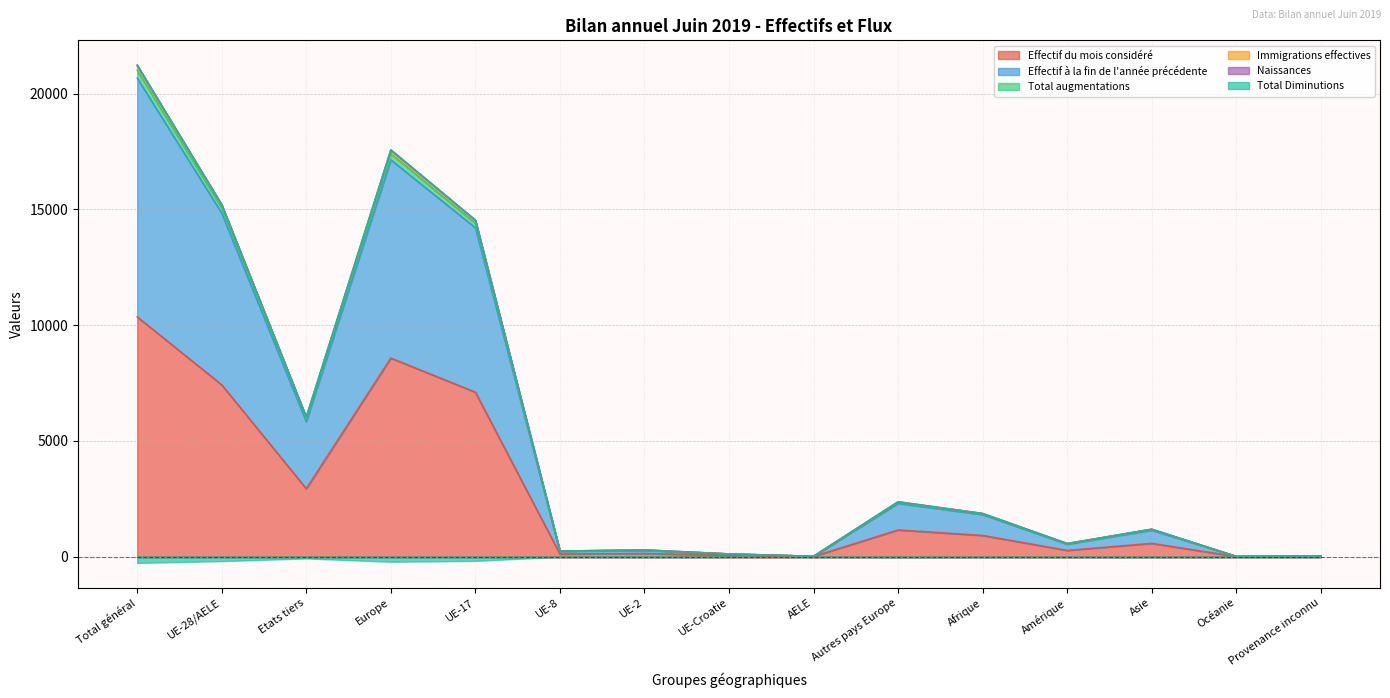

Reading left to right, transcribe all the data shown in this chart.

Effectif du mois considéré: Total général=10360	UE-28/AELE=7424	Etats tiers=2936	Europe=8578	UE-17=7106	UE-8=115	UE-2=138	UE-Croatie=57	AELE=8	Autres pays Europe=1154	Afrique=916	Amérique=271	Asie=575	Océanie=5	Provenance inconnu=15
Effectif à la fin de l'année précédente: Total général=20677	UE-28/AELE=14842	Etats tiers=5835	Europe=17143	UE-17=14212	UE-8=232	UE-2=266	UE-Croatie=116	AELE=16	Autres pays Europe=2301	Afrique=1816	Amérique=538	Asie=1141	Océanie=10	Provenance inconnu=29
Total augmentations: Total général=21233	UE-28/AELE=15204	Etats tiers=6029	Europe=17574	UE-17=14540	UE-8=241	UE-2=290	UE-Croatie=117	AELE=16	Autres pays Europe=2370	Afrique=1865	Amérique=566	Asie=1187	Océanie=10	Provenance inconnu=31
Immigrations effectives: Total général=21233	UE-28/AELE=15204	Etats tiers=6029	Europe=17574	UE-17=14540	UE-8=241	UE-2=290	UE-Croatie=117	AELE=16	Autres pays Europe=2370	Afrique=1865	Amérique=566	Asie=1187	Océanie=10	Provenance inconnu=31
Naissances: Total général=21197	UE-28/AELE=15182	Etats tiers=6015	Europe=17546	UE-17=14519	UE-8=240	UE-2=290	UE-Croatie=117	AELE=16	Autres pays Europe=2364	Afrique=1863	Amérique=566	Asie=1181	Océanie=10	Provenance inconnu=31
Total Diminutions: Total général=21018	UE-28/AELE=15059	Etats tiers=5959	Europe=17403	UE-17=14404	UE-8=238	UE-2=284	UE-Croatie=117	AELE=16	Autres pays Europe=2344	Afrique=1849	Amérique=556	Asie=1170	Océanie=10	Provenance inconnu=30